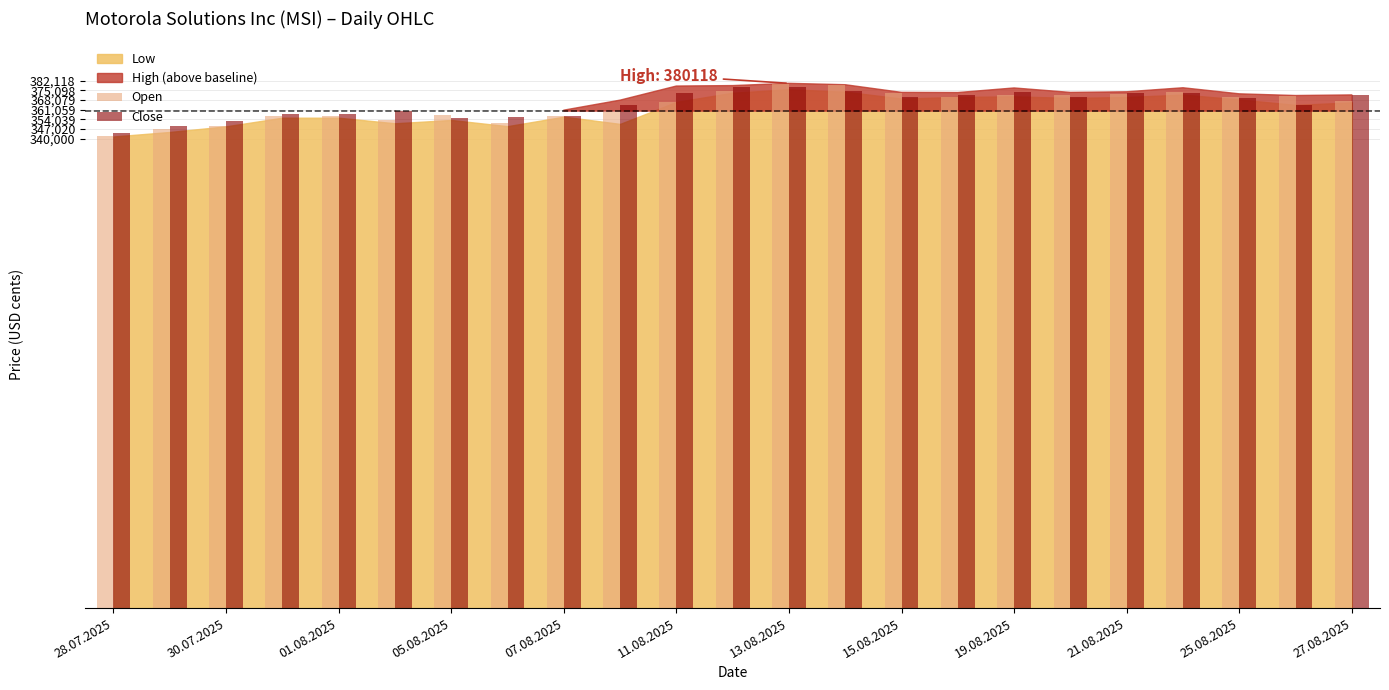

What is the lowest value of the Open series?

342254